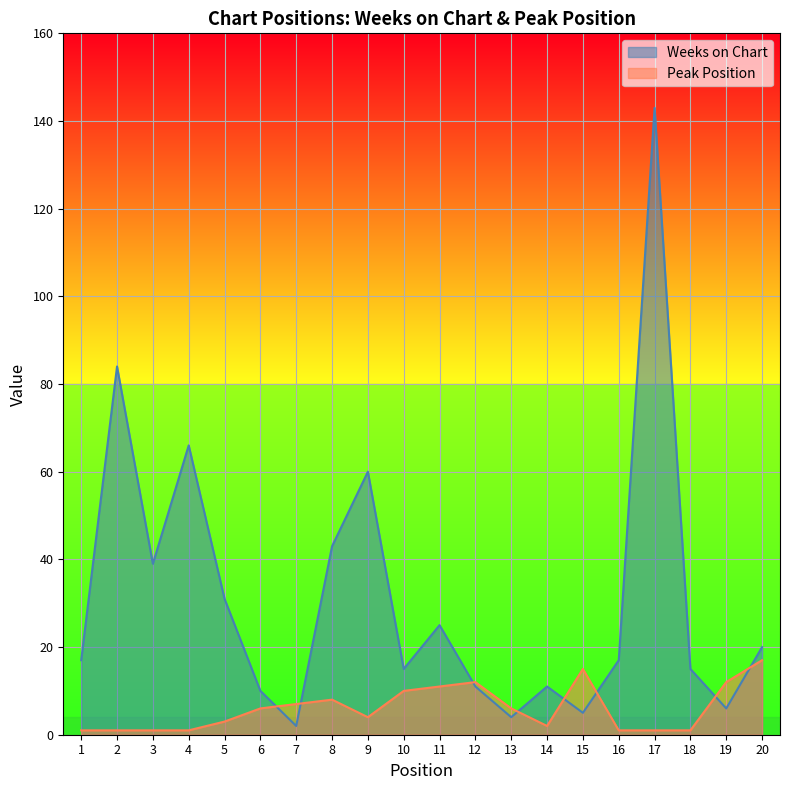

Rank the series at 9 from lowest to highest value.

Peak Position, Weeks on Chart